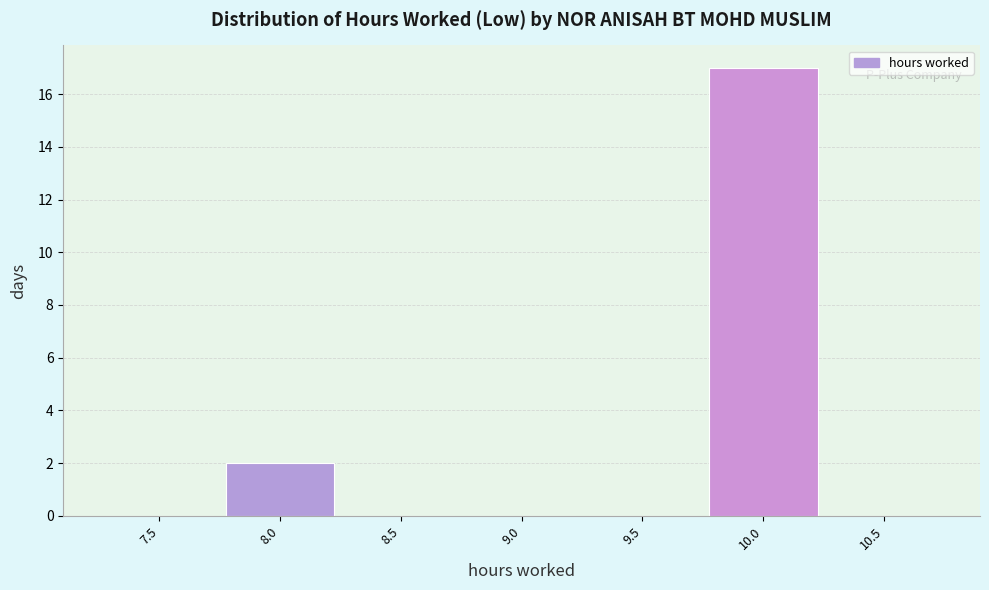

Reading left to right, list all the values displayed in this chart.

7.5=0	8.0=2	8.5=0	9.0=0	9.5=0	10.0=17	10.5=0